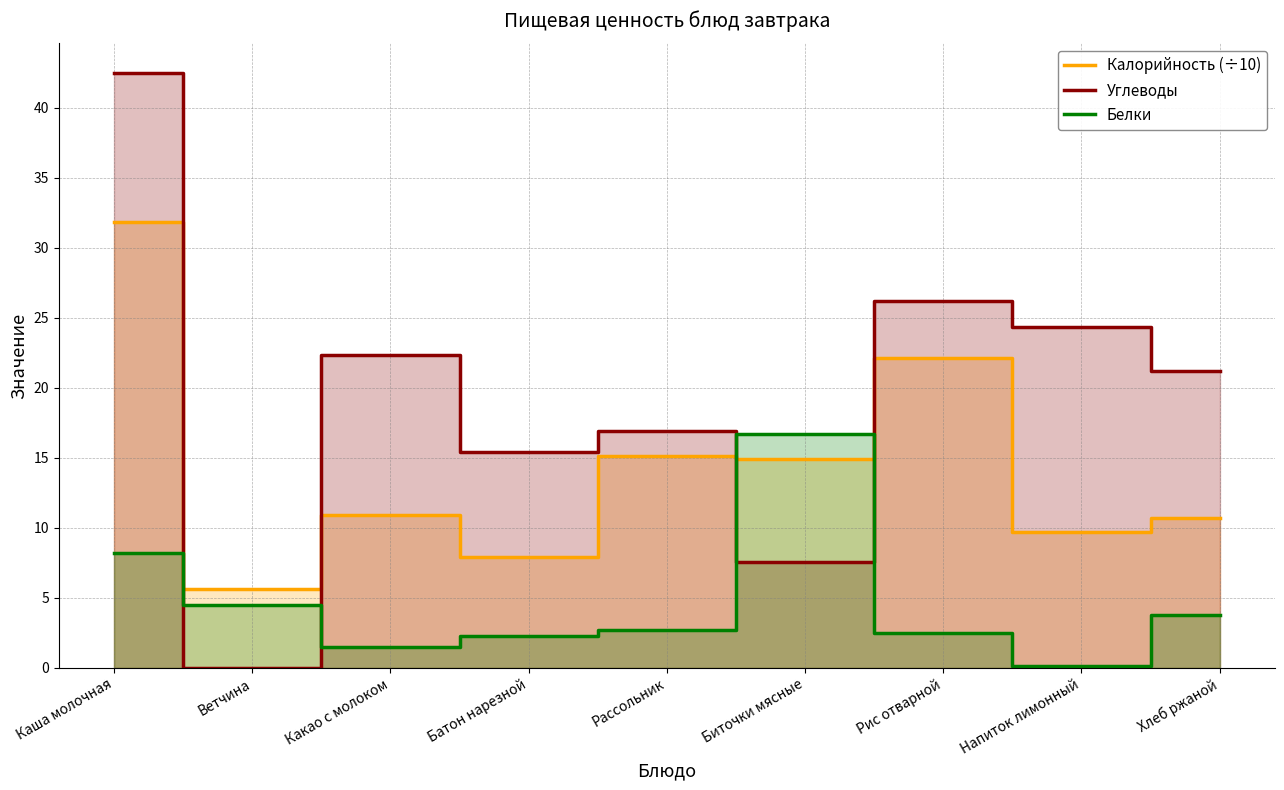

How many lines are shown in the chart?

3